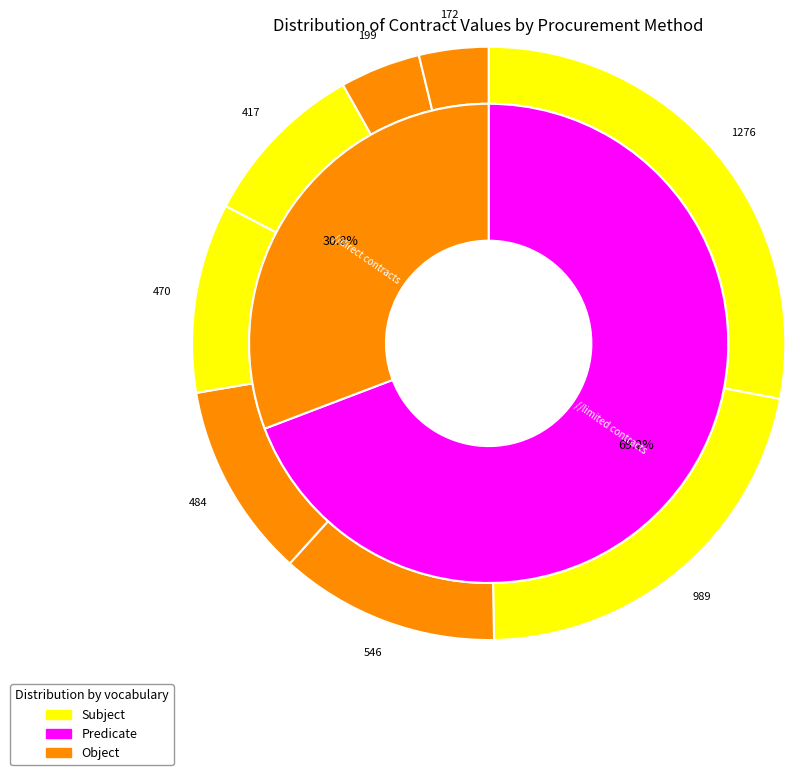

How many segments does this pie chart have?

8